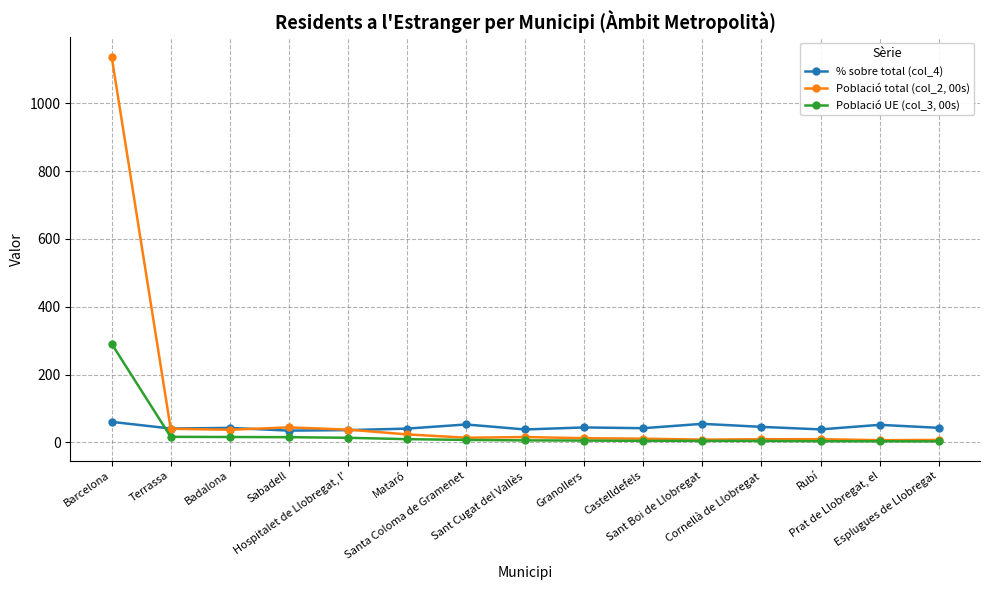

Is it true that Població UE (col_3, 00s) equals 3.5 at Prat de Llobregat, el?

True